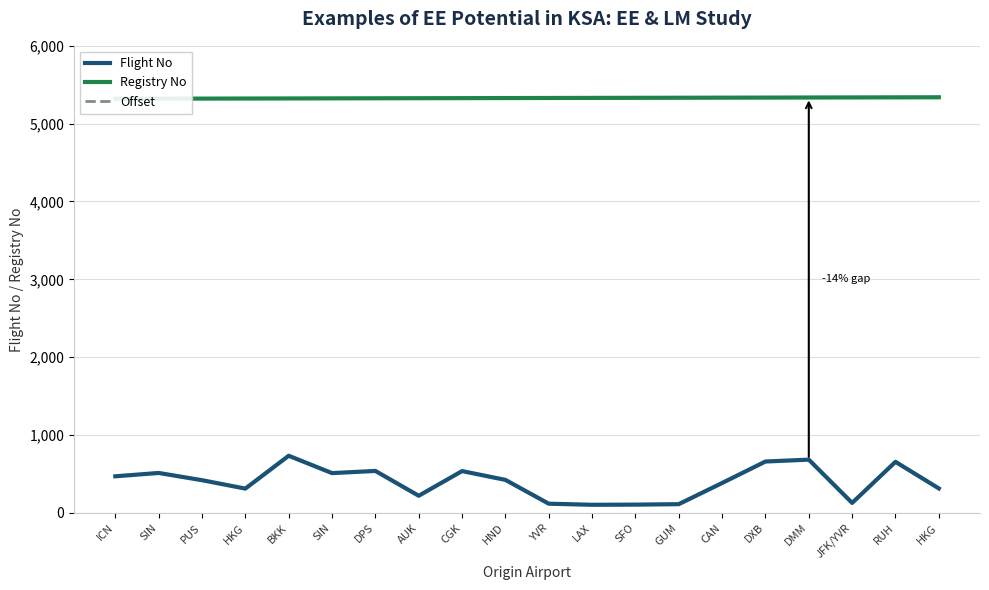

Is the value of Offset at YVR greater than the value of Registry No at DMM?

No